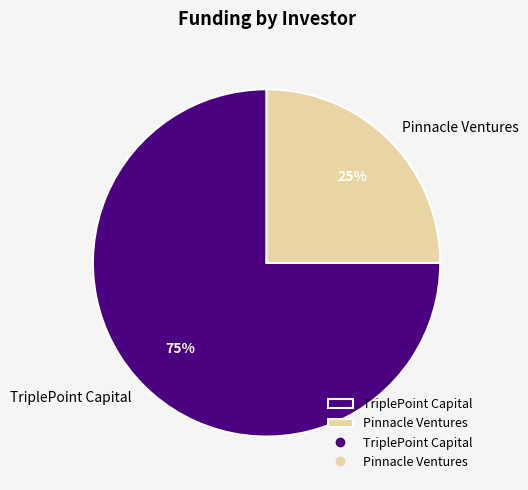

Does Pinnacle Ventures represent more than half of the total?

No